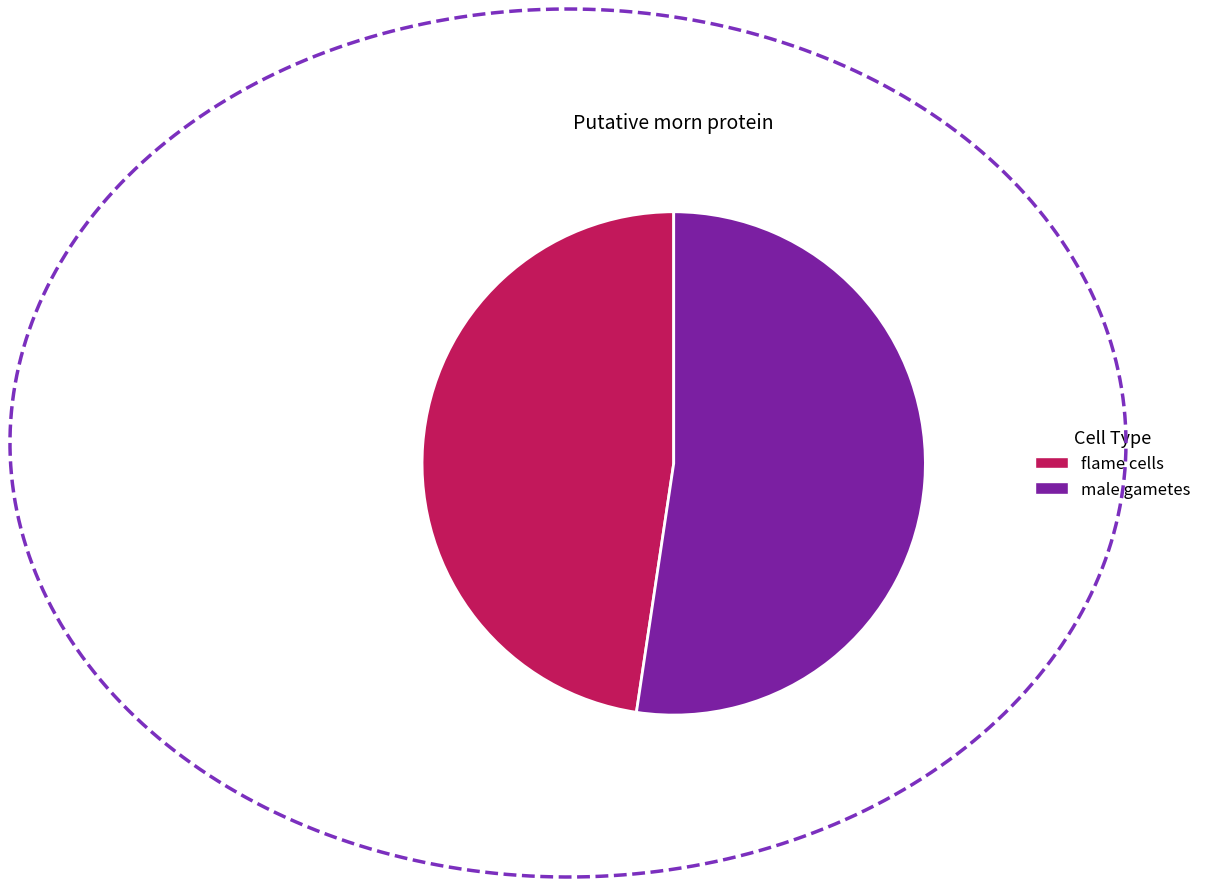

Is there a majority slice in this chart?

Yes